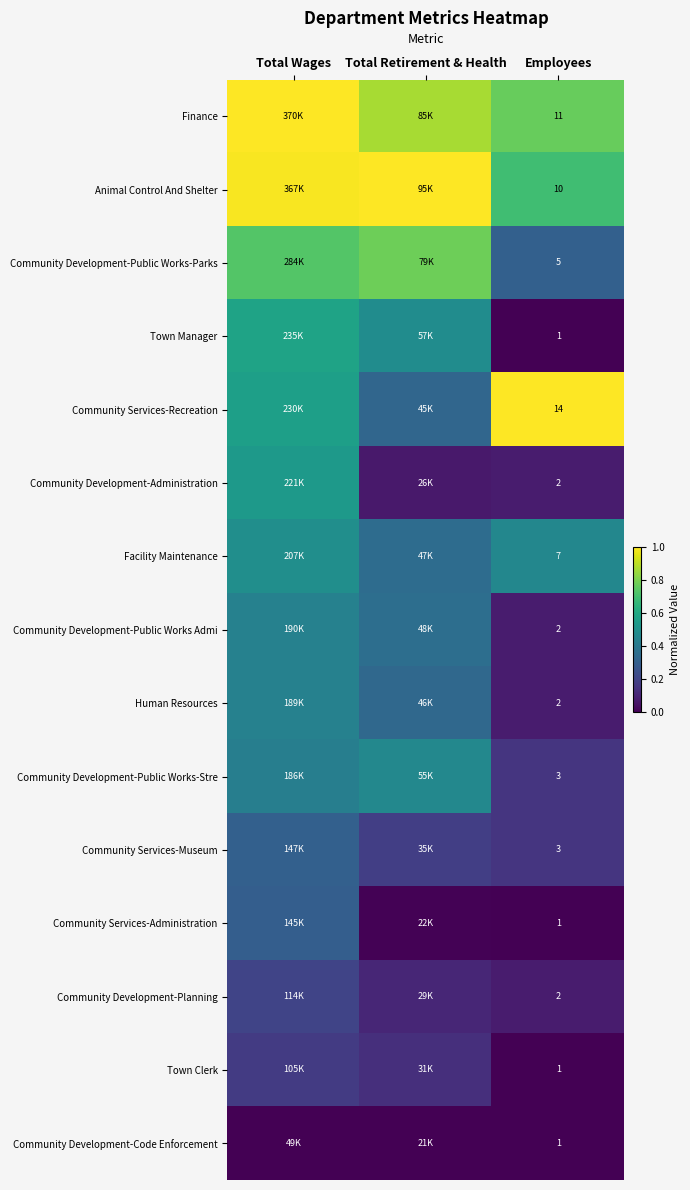

At Employees, list the series in order from largest to smallest.

Community Services-Recreation, Finance, Animal Control And Shelter, Facility Maintenance, Community Development-Public Works-Parks, Community Development-Public Works-Stre, Community Services-Museum, Community Development-Administration, Community Development-Public Works Admi, Human Resources, Community Development-Planning, Town Manager, Community Services-Administration, Town Clerk, Community Development-Code Enforcement